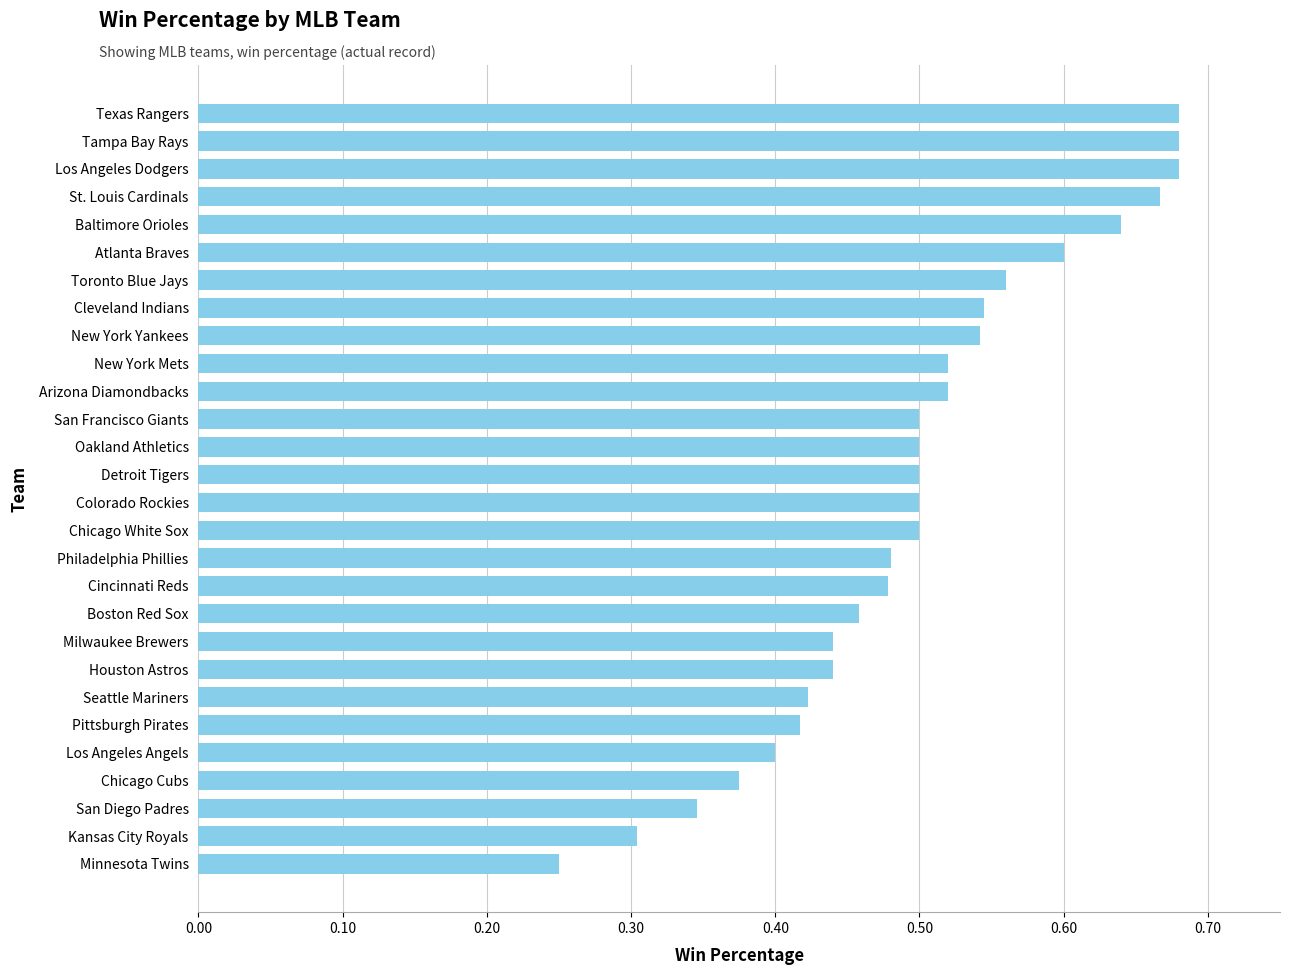

At which category does the chart reach its minimum across all series?

Minnesota Twins